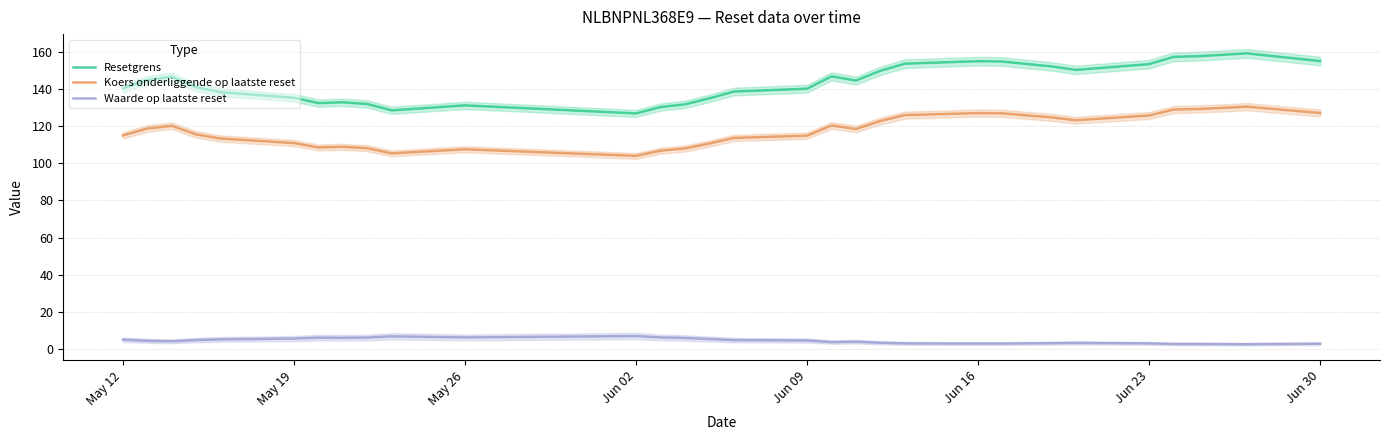

True or false: Koers onderliggende op laatste reset and Waarde op laatste reset cross at least once.

False